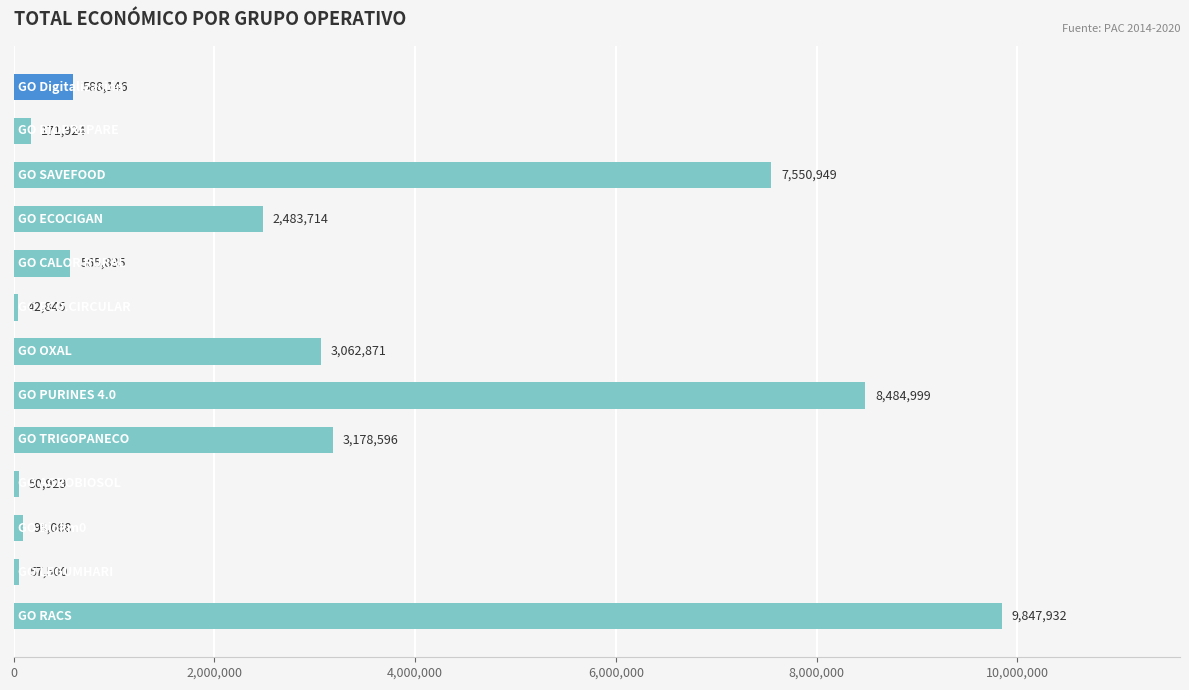

What is the smallest value displayed?

42845